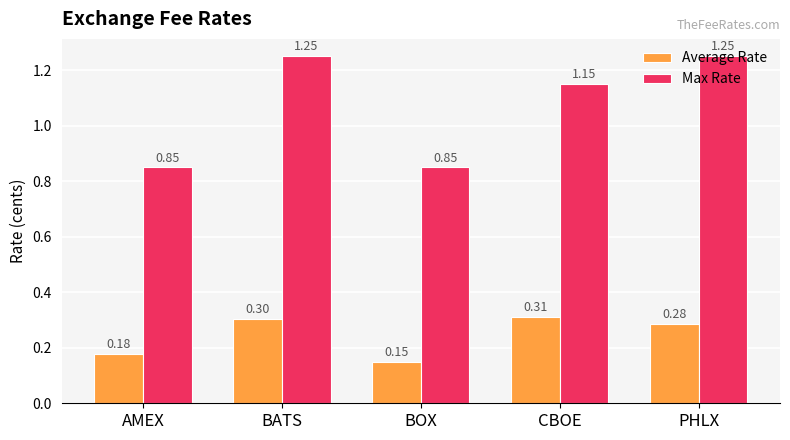

Between BOX and PHLX, which series saw the biggest shift?

Max Rate